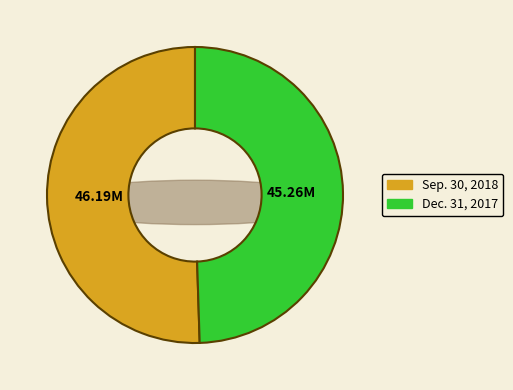

To the nearest percent, what is the difference between the Common stock, shares issued (Sep. 30, 2018) and Common stock, shares issued (Dec. 31, 2017) slice percentages?

1%